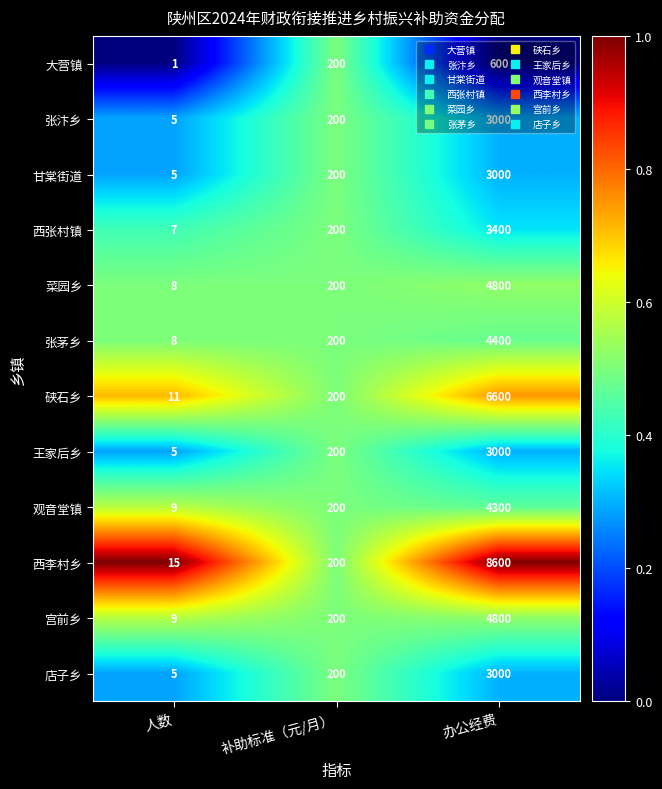

Which category has the lowest value in the 宫前乡 series?

人数